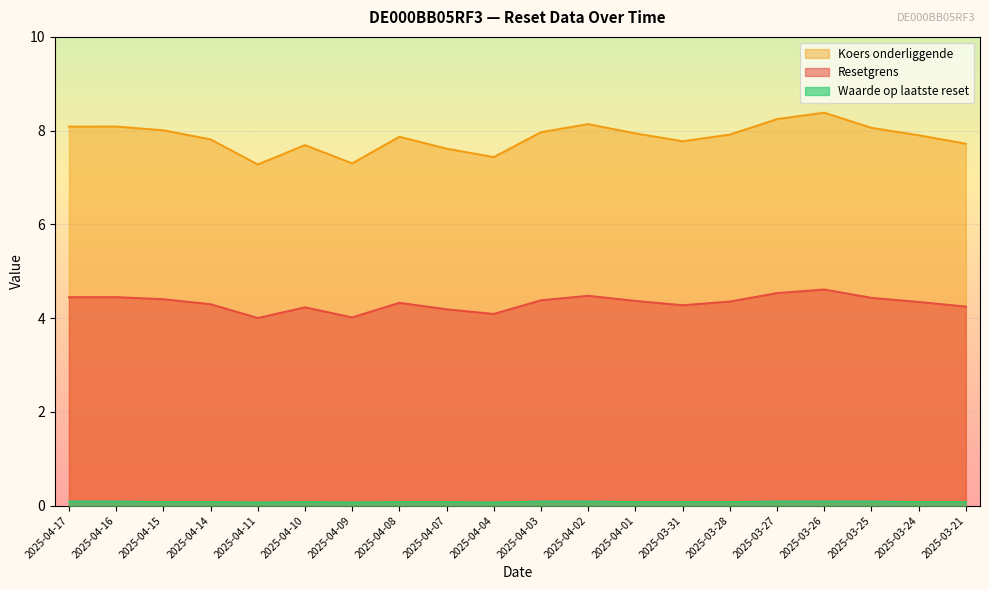

What is the label of the 5th point from the right?

2025-03-27